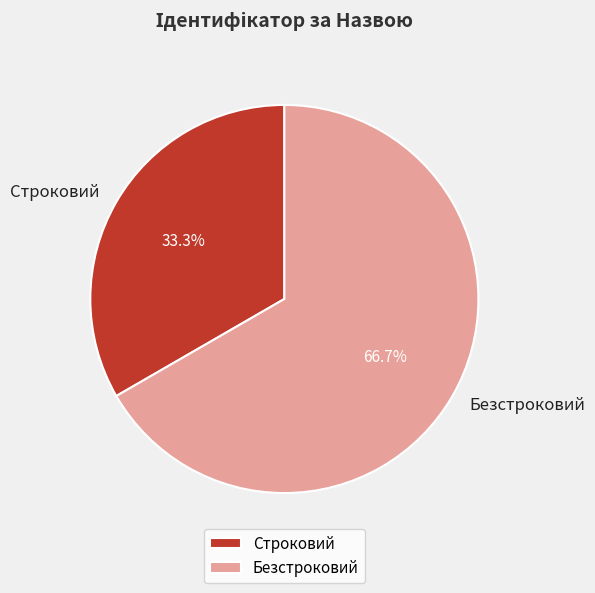

How much of the chart is everything except Строковий?

66.7%